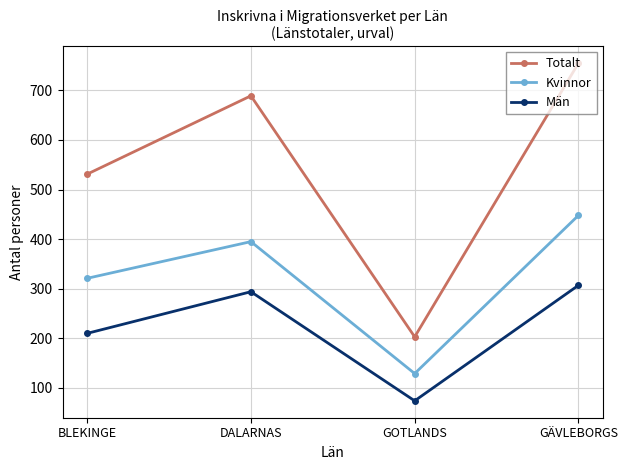

What is the difference between the Män values at GÄVLEBORGS and DALARNAS?

13